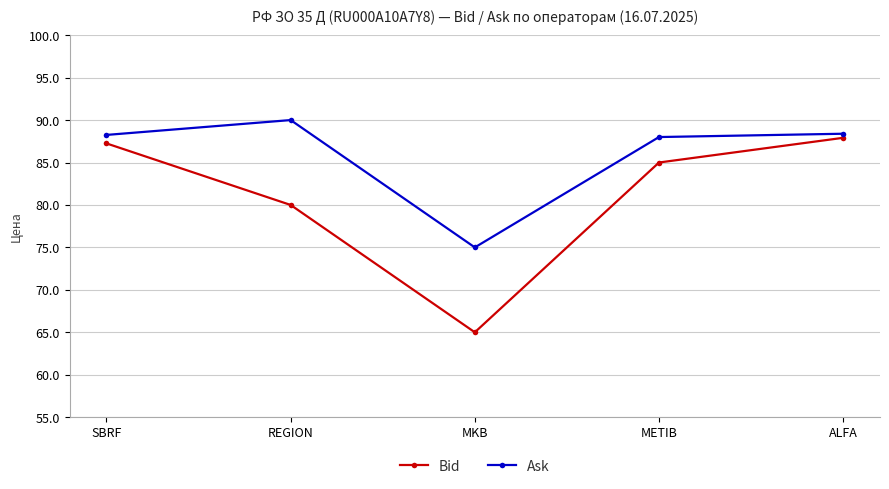

Which series has the largest total across all categories?

Ask